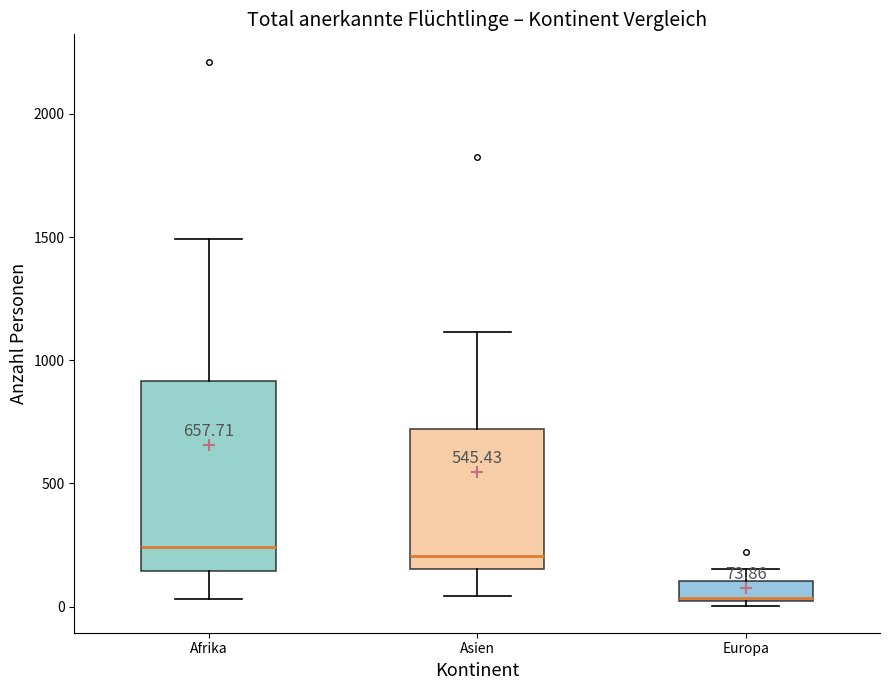

Which box is the tallest, from its lower edge to its upper edge?

Afrika